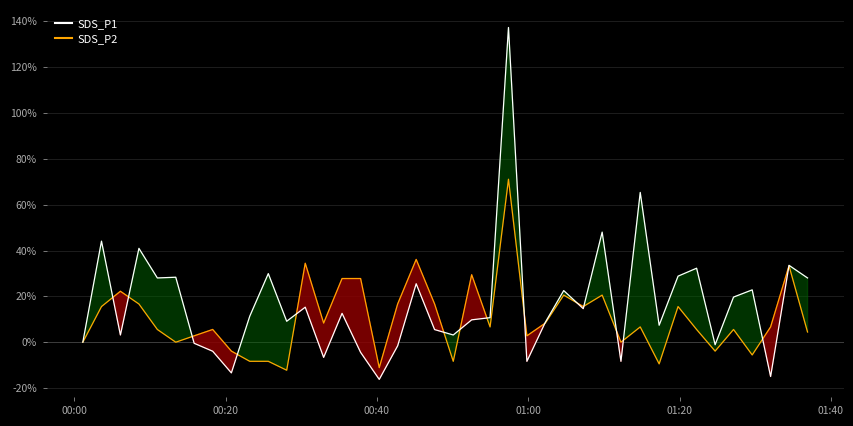

In SDS_P2, how many points are higher than both neighbors (excluding endpoints)?

12